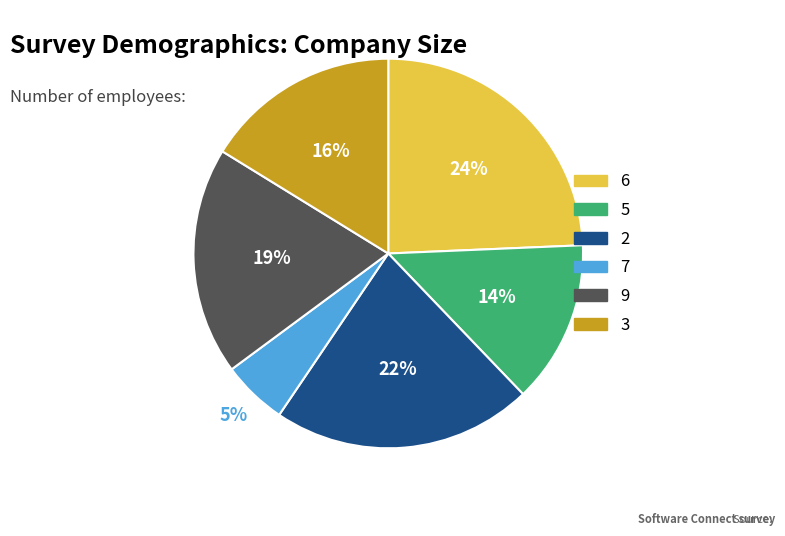

How many slices are in this pie chart?

6